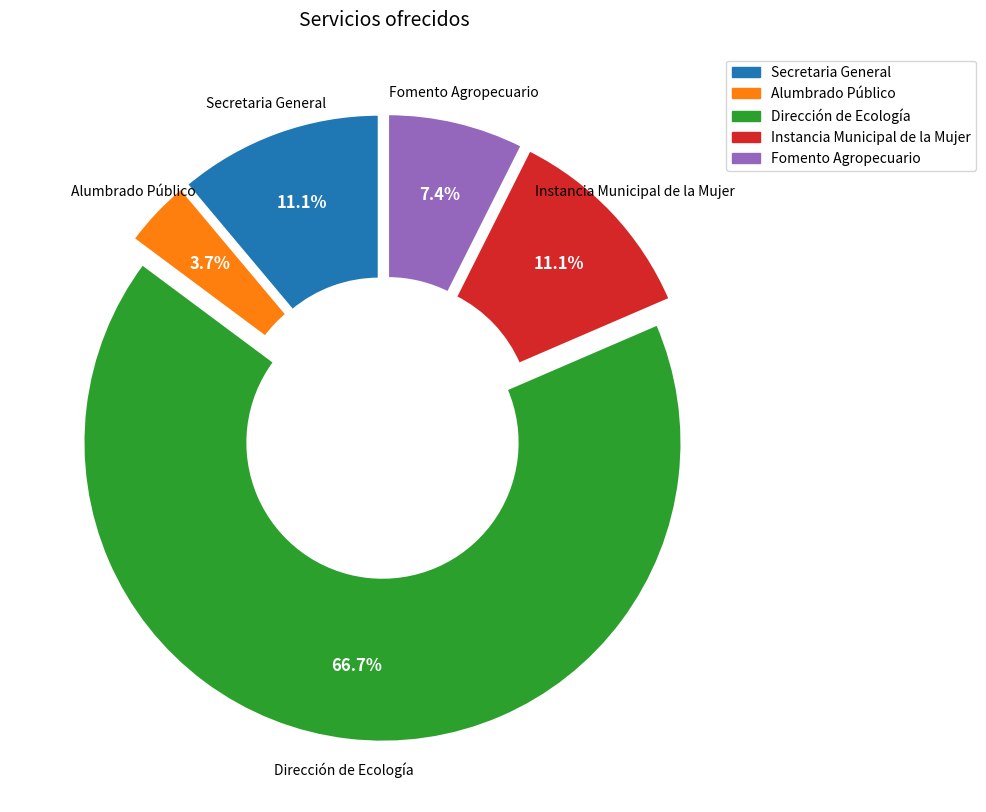

Is Alumbrado Público the majority of the pie?

No